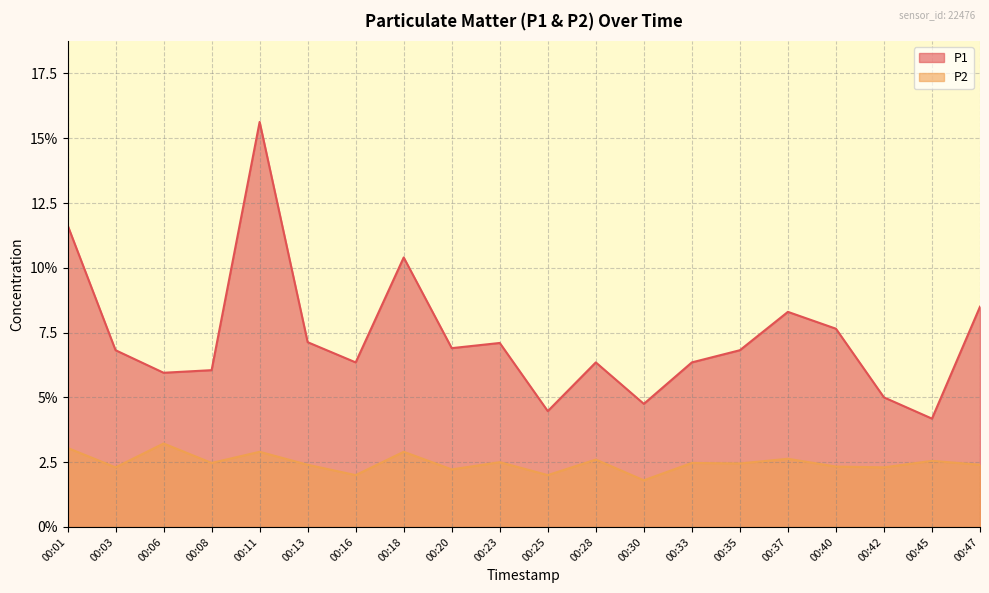

At which category does P2 reach its first local peak?

00:06